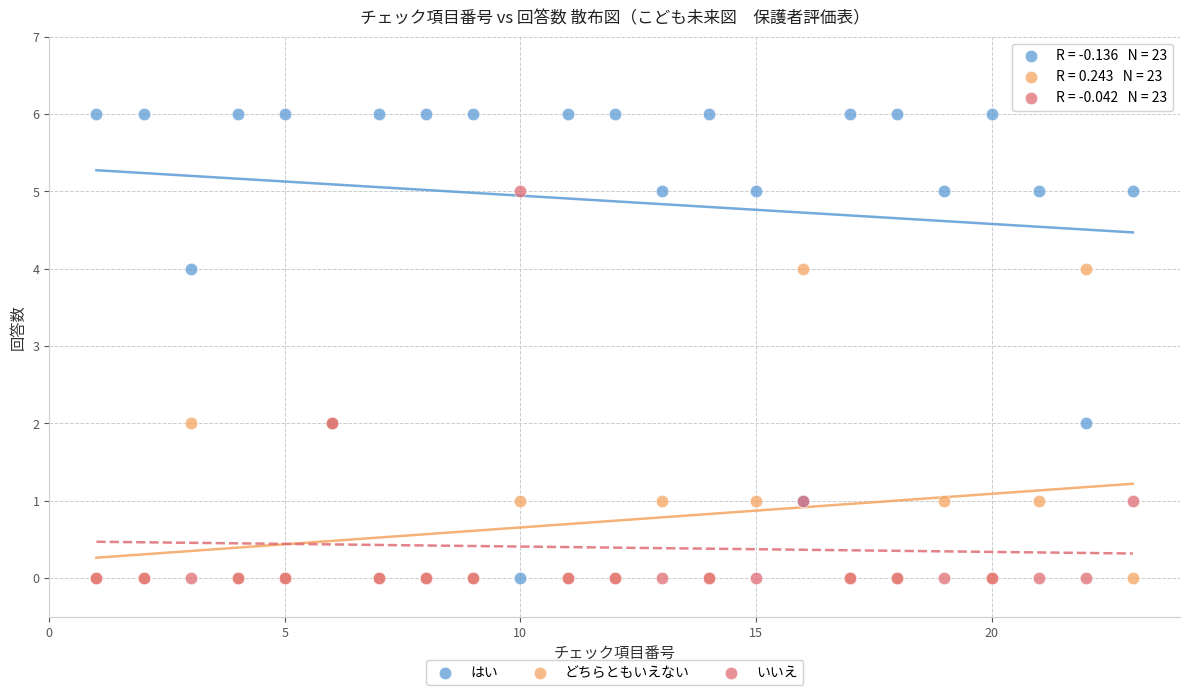

What are all the series names shown in the legend?

はい, どちらともいえない, いいえ